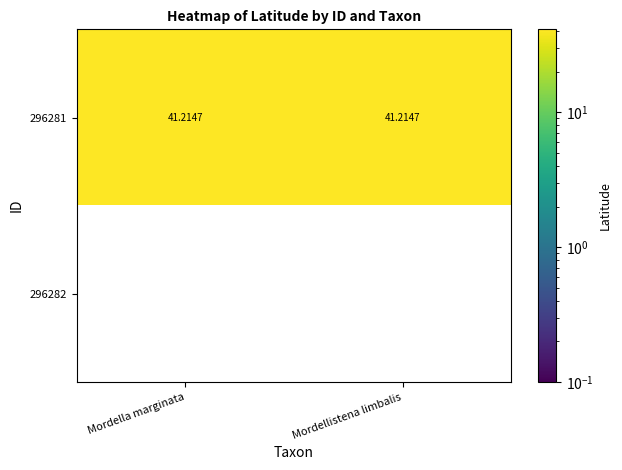

What is the spread (max minus min) of values at Mordellistena limbalis?

41.2